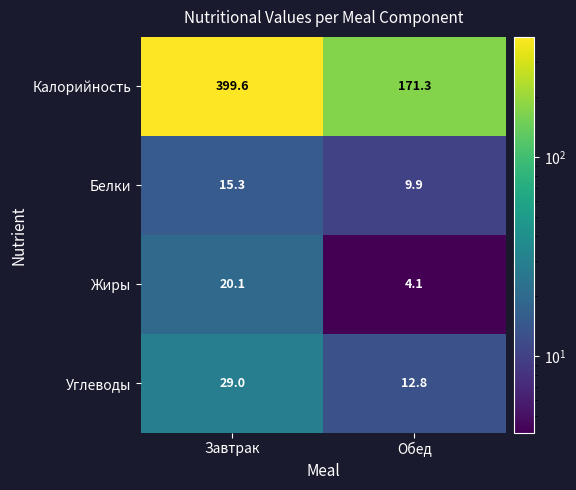

Rank the series by their maximum value, from lowest to highest.

Белки, Жиры, Углеводы, Калорийность